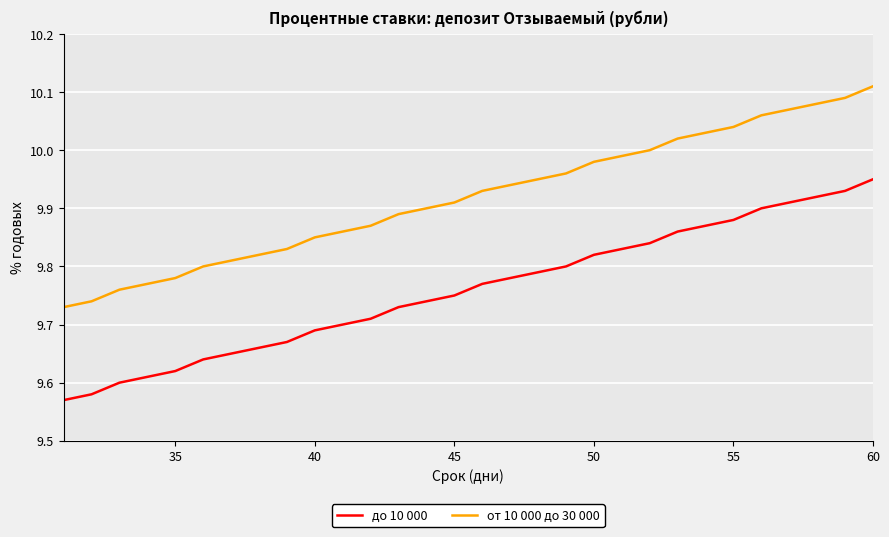

True or false: от 10 000 до 30 000 and до 10 000 intersect in this chart.

False